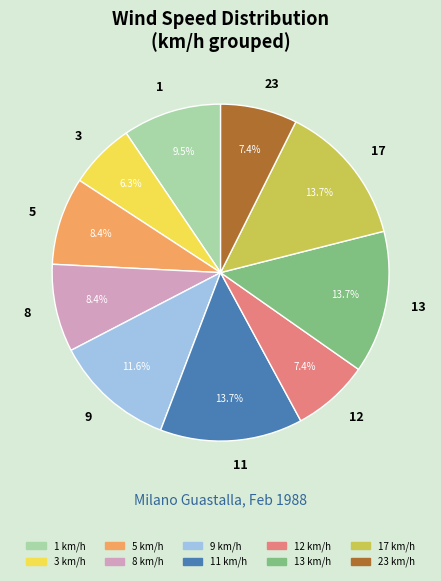

Does 9 represent more than half of the total?

No